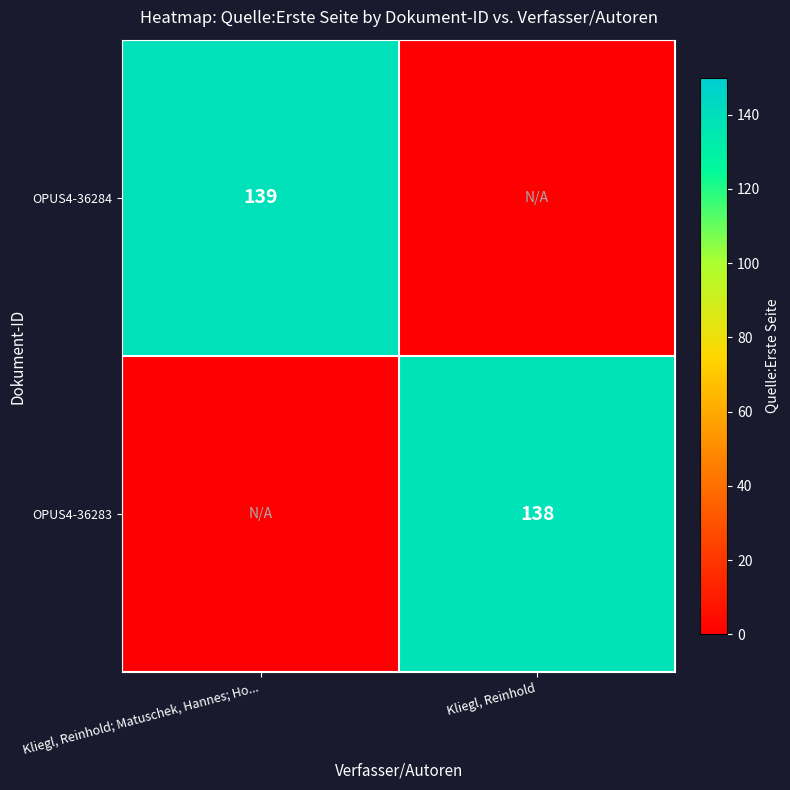

True or false: OPUS4-36283 has a value of 138 at Kliegl, Reinhold.

True